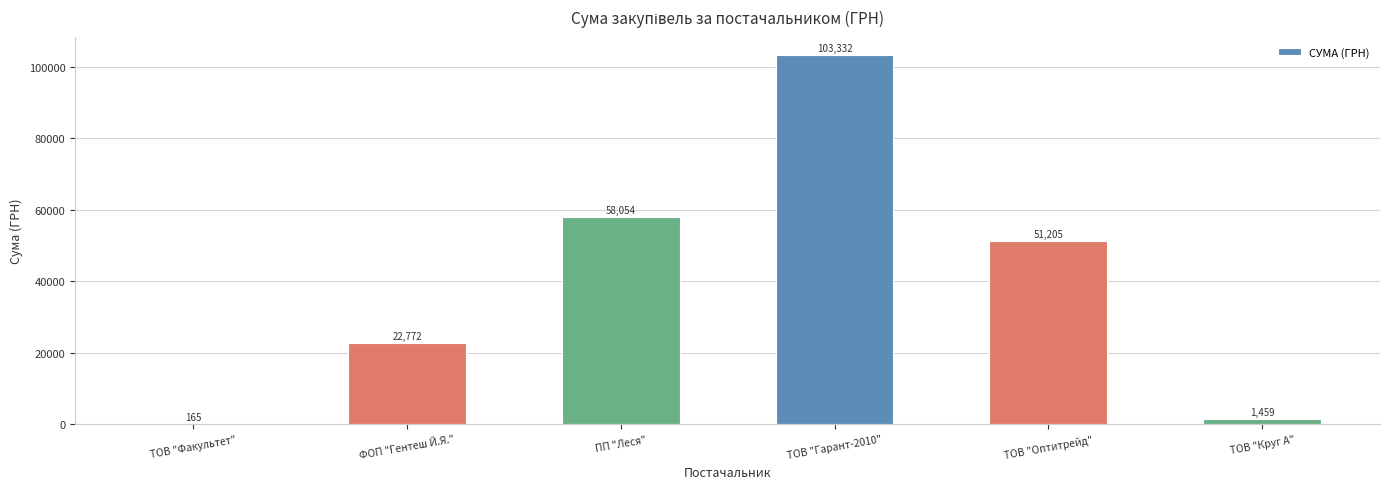

Between ПП "Леся" and ТОВ "Факультет", which is larger?

ПП "Леся"